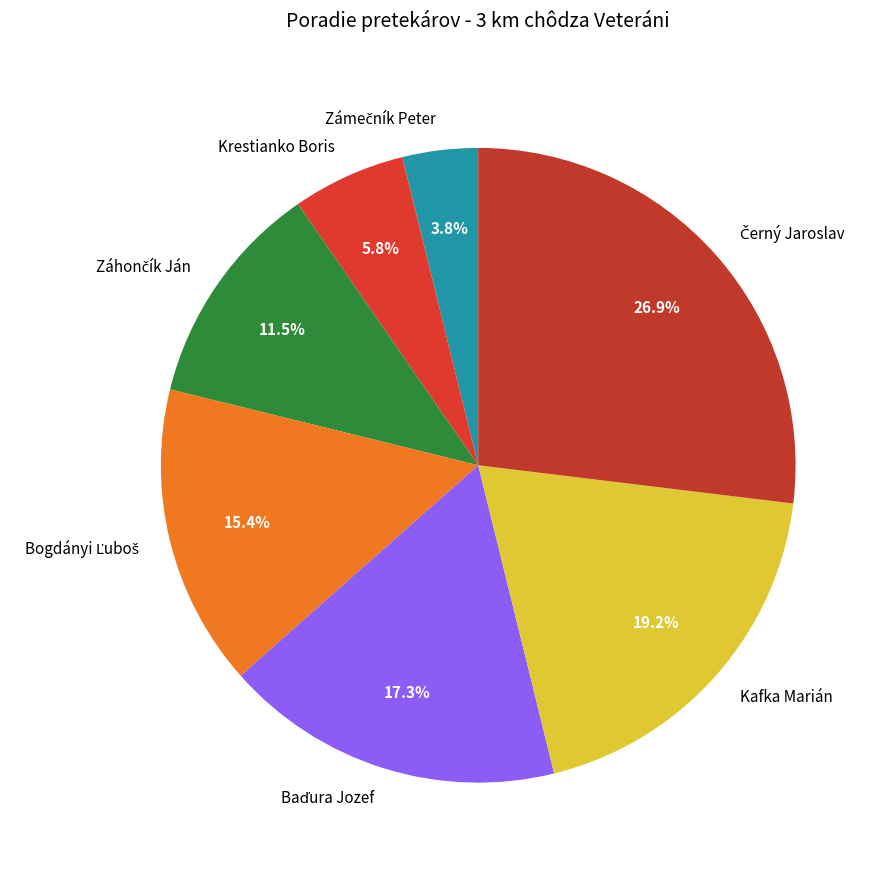

Is there a majority slice in this chart?

No